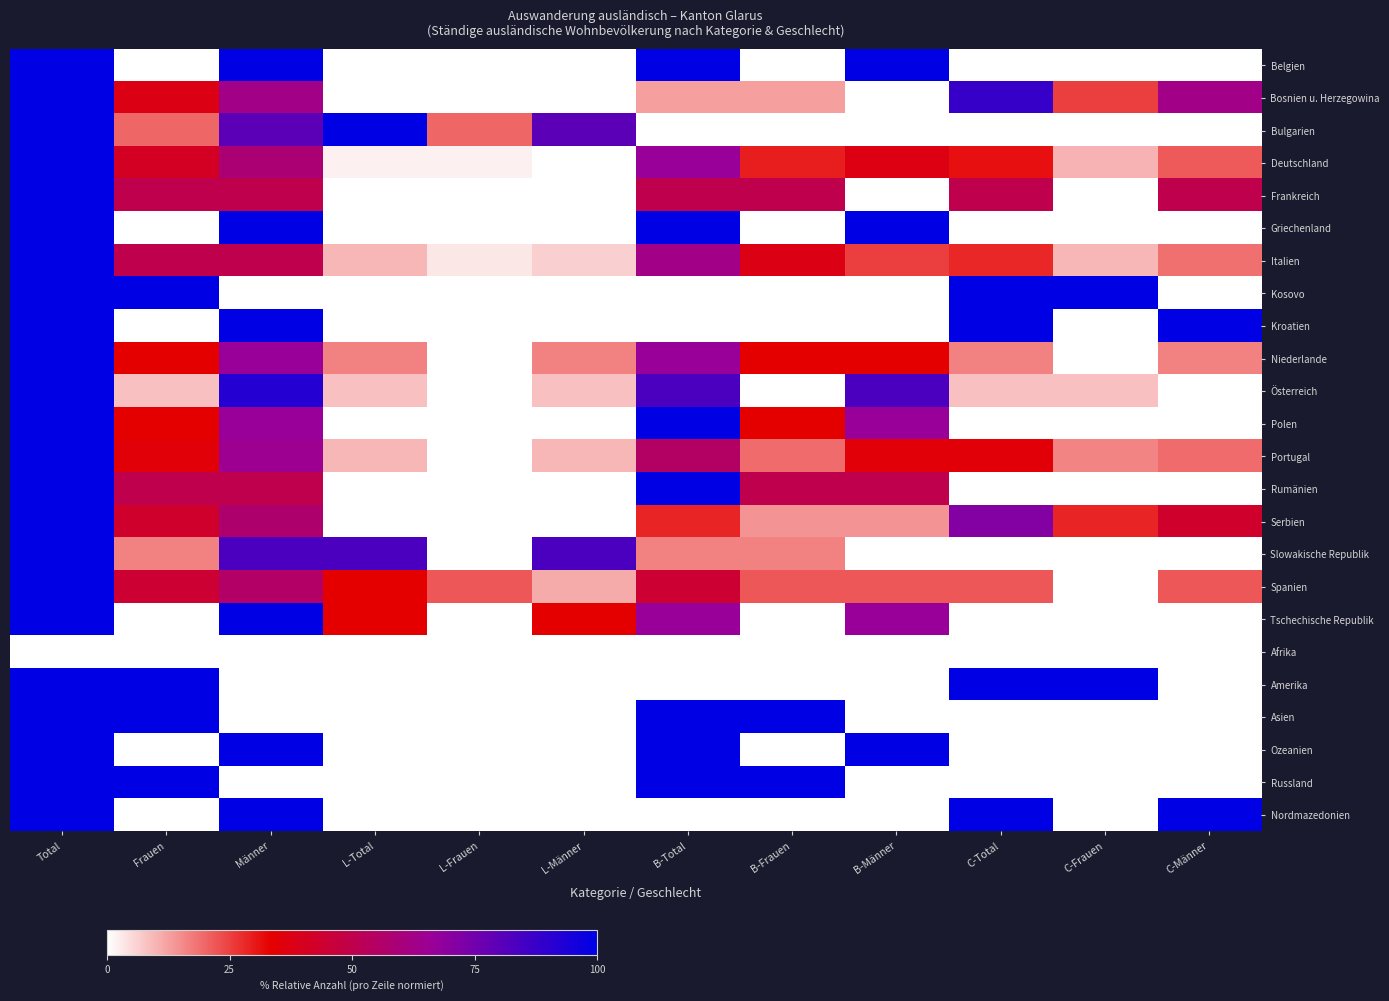

At which category is the sum across all series the highest?

Total